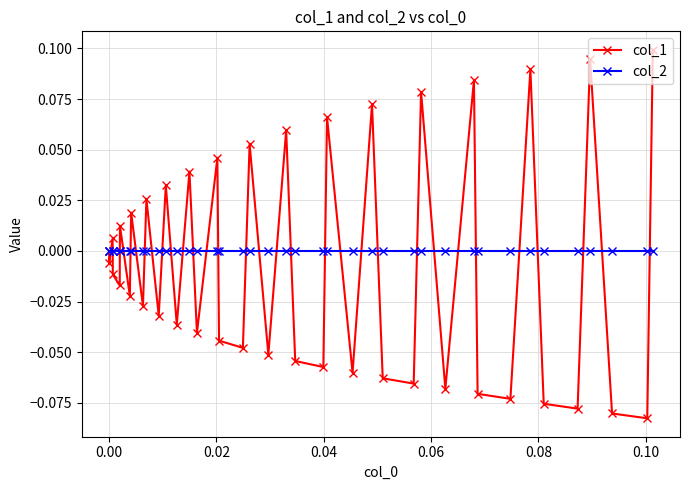

Which series has the widest spread of values?

col_1